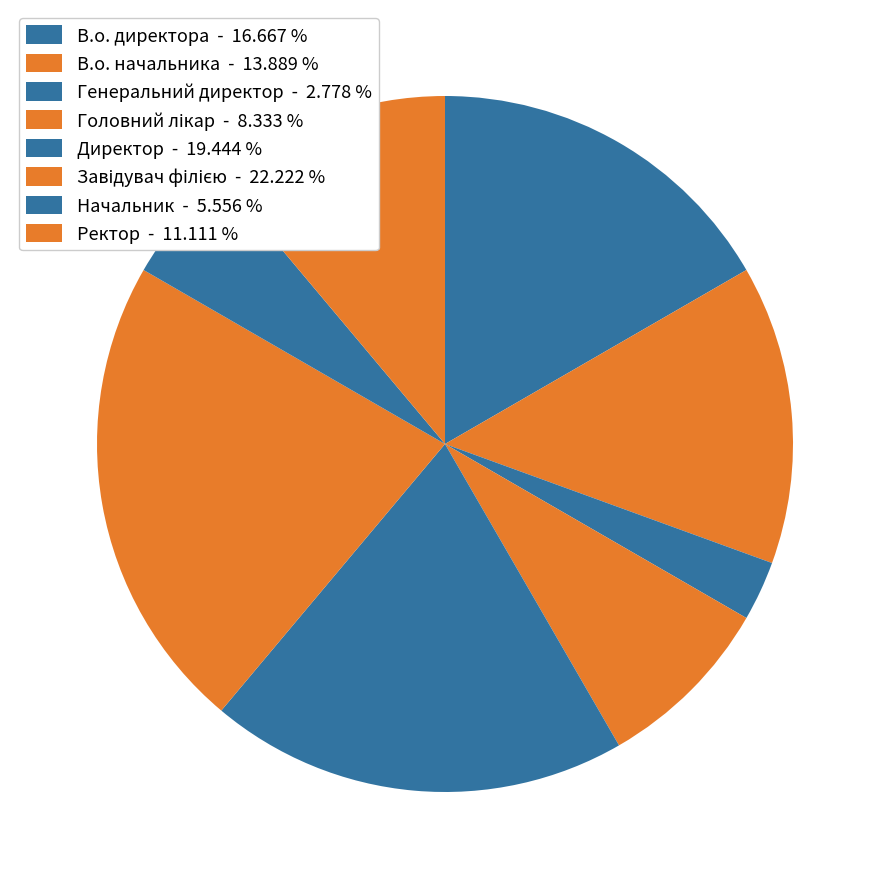

Which category has the smallest portion of the pie?

Генеральний директор